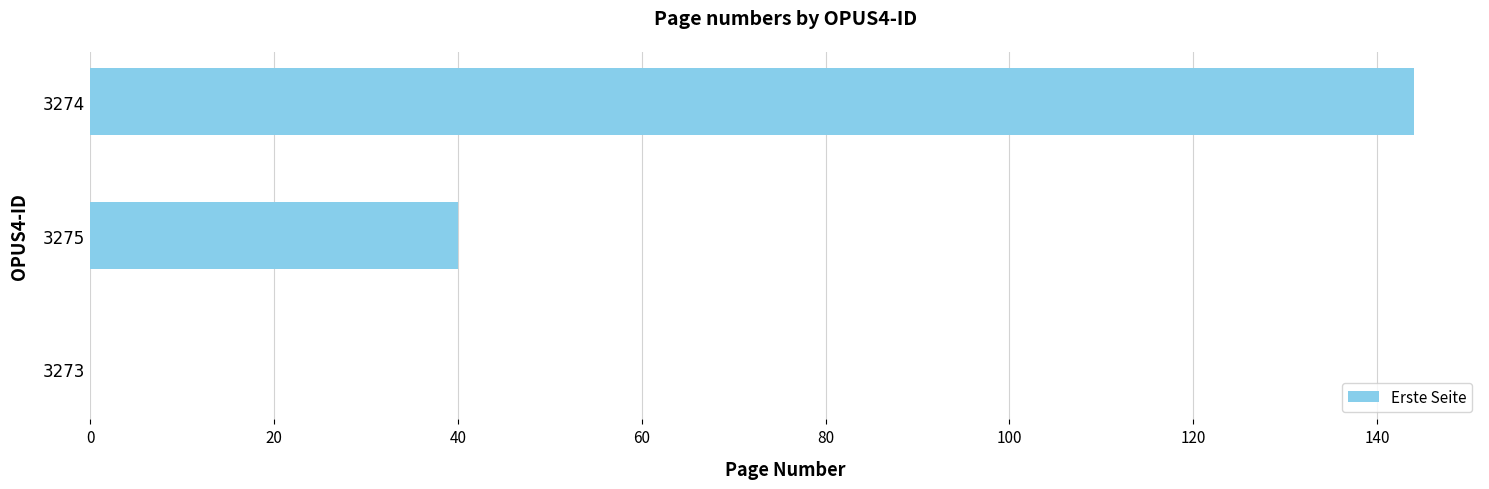

Read the value at 3274, to the nearest 50.

150